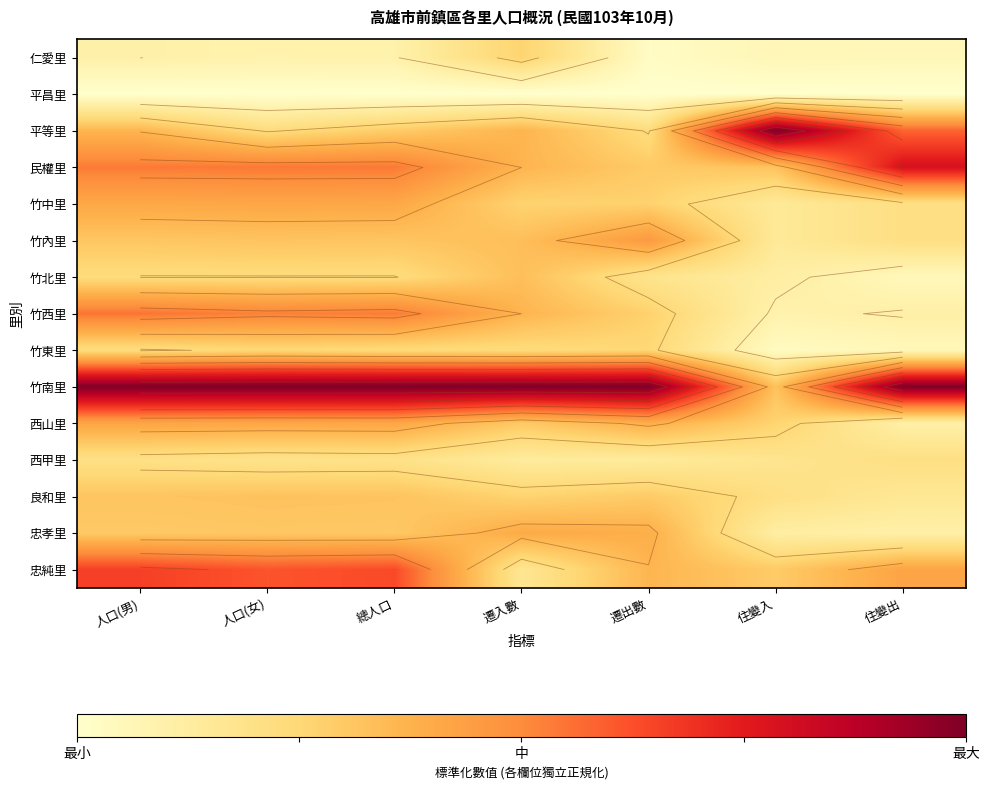

Is it true that 竹內里 equals 0.5 at 總人口?

False